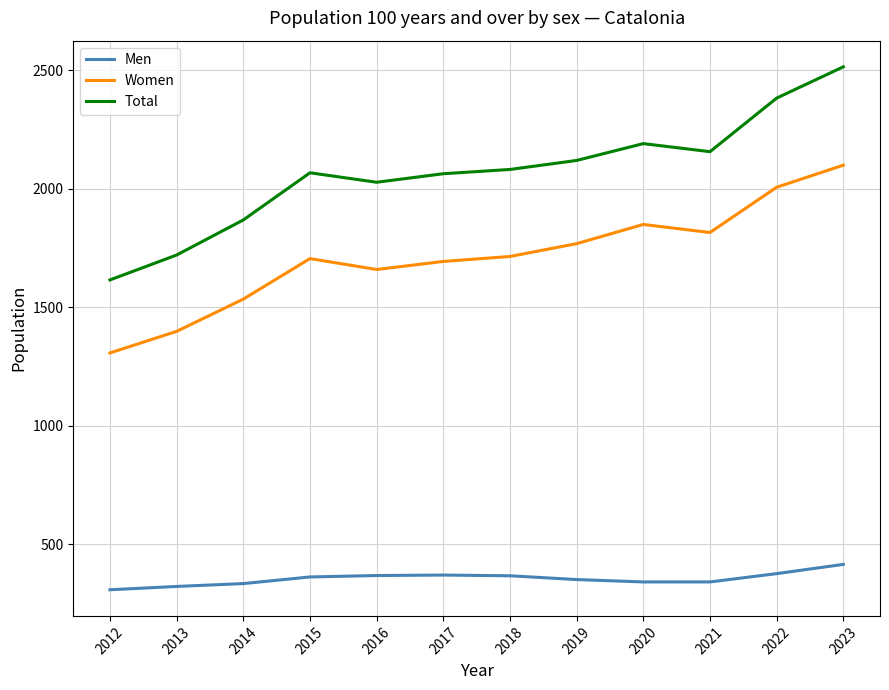

Which series has the widest spread of values?

Total